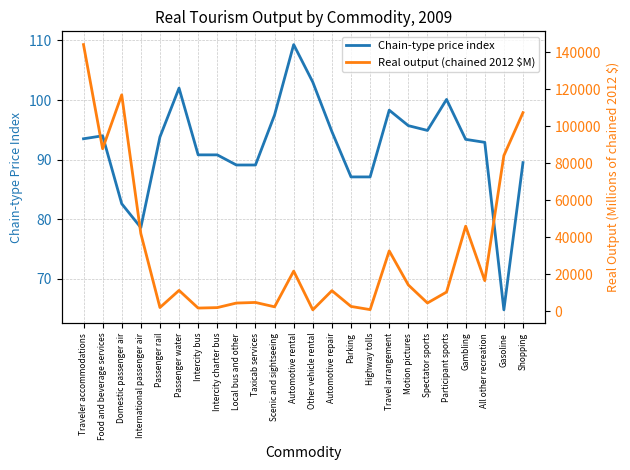

True or false: Real output (chained 2012 $M) and Chain-type price index intersect in this chart.

False